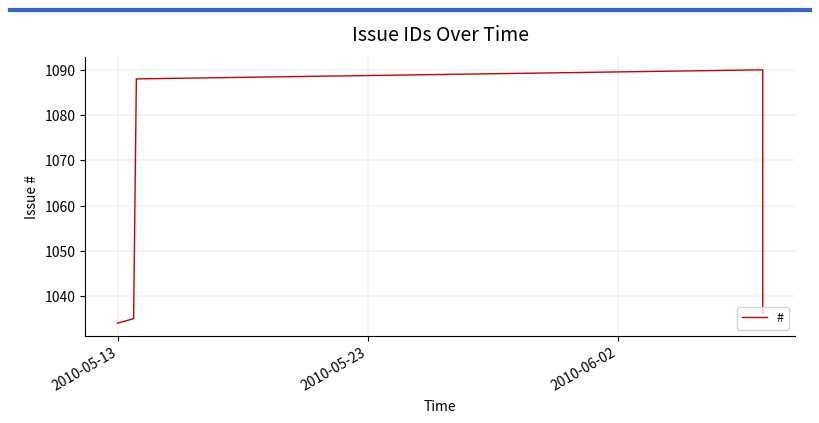

Between 2010-05-23 and 2010-05-13, which is larger?

2010-05-23